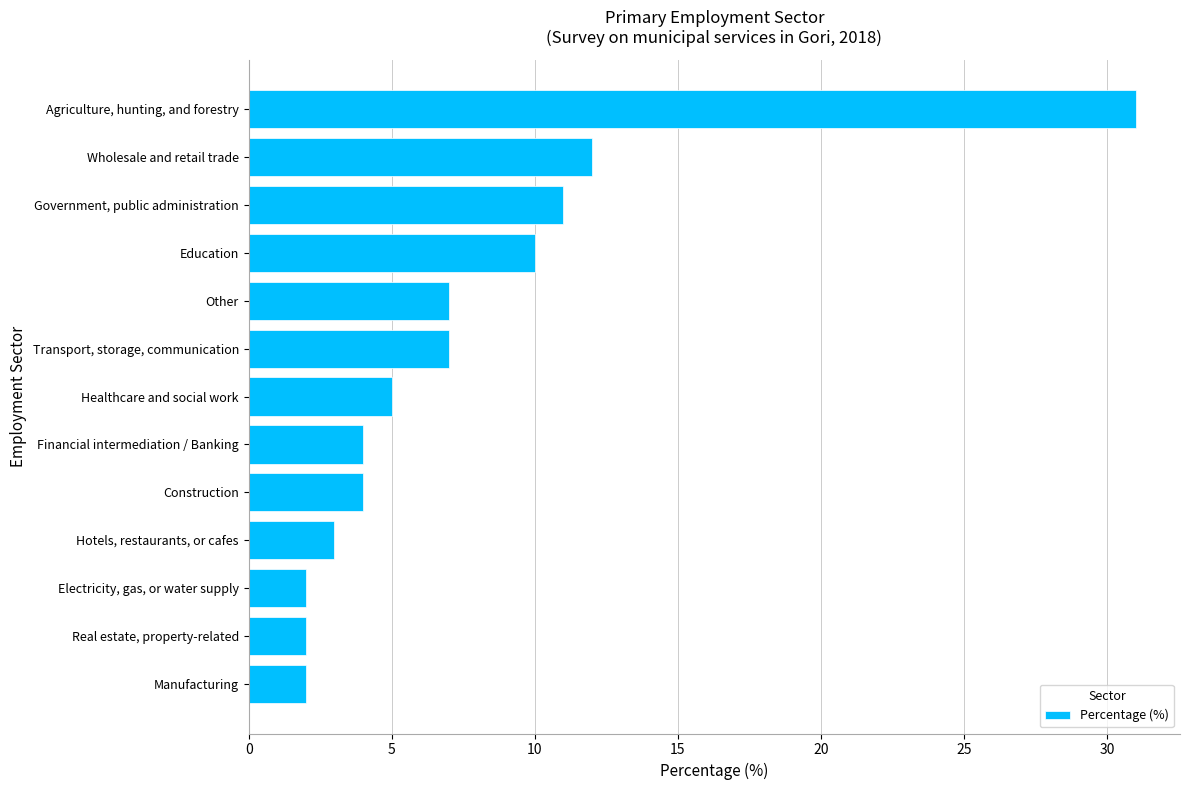

What is the difference between the second highest and second lowest values?

10